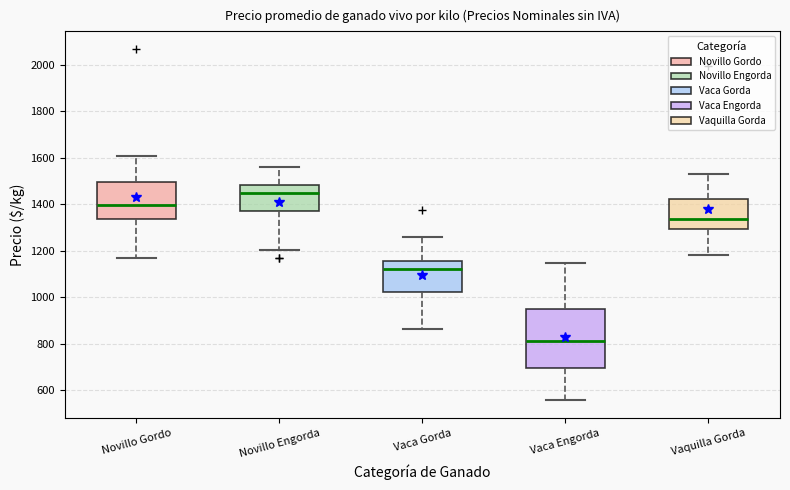

Which box is the tallest, from its lower edge to its upper edge?

Vaca Engorda